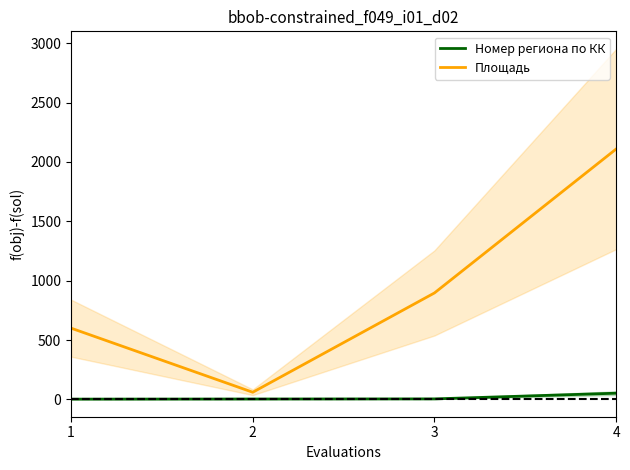

What is the difference between the highest and lowest values at 4?

2057.0